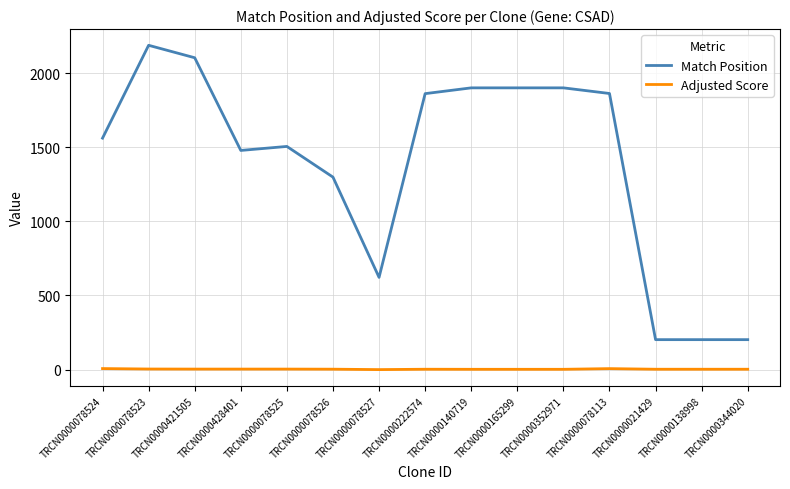

What is the difference between the Match Position values at TRCN0000344020 and TRCN0000078525?

1303.0